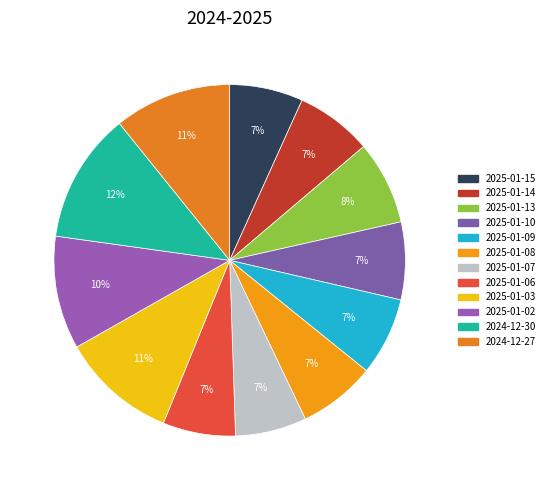

Which category has the smallest portion of the pie?

2025-01-07